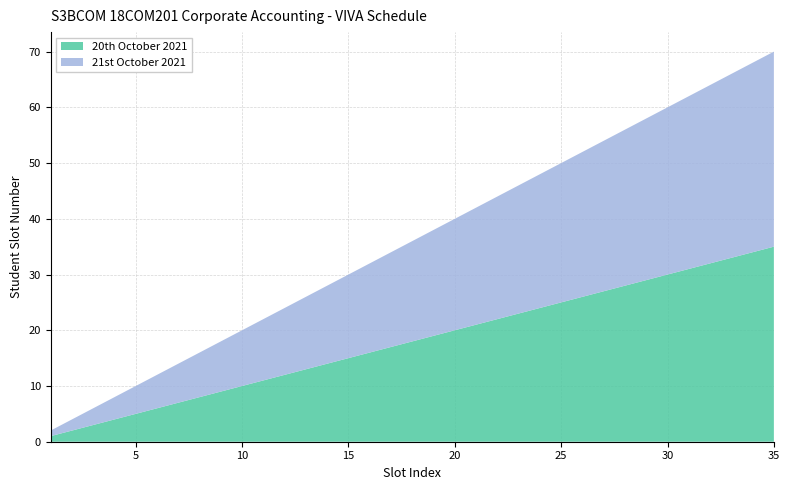

Reading left to right, transcribe all the data shown in this chart.

20th October 2021: 1=1	2=2	3=3	4=4	5=5	6=6	7=7	8=8	9=9	10=10	11=11	12=12	13=13	14=14	15=15	16=16	17=17	18=18	19=19	20=20	21=21	22=22	23=23	24=24	25=25	26=26	27=27	28=28	29=29	30=30	31=31	32=32	33=33	34=34	35=35
21st October 2021: 1=1	2=2	3=3	4=4	5=5	6=6	7=7	8=8	9=9	10=10	11=11	12=12	13=13	14=14	15=15	16=16	17=17	18=18	19=19	20=20	21=21	22=22	23=23	24=24	25=25	26=26	27=27	28=28	29=29	30=30	31=31	32=32	33=33	34=34	35=35